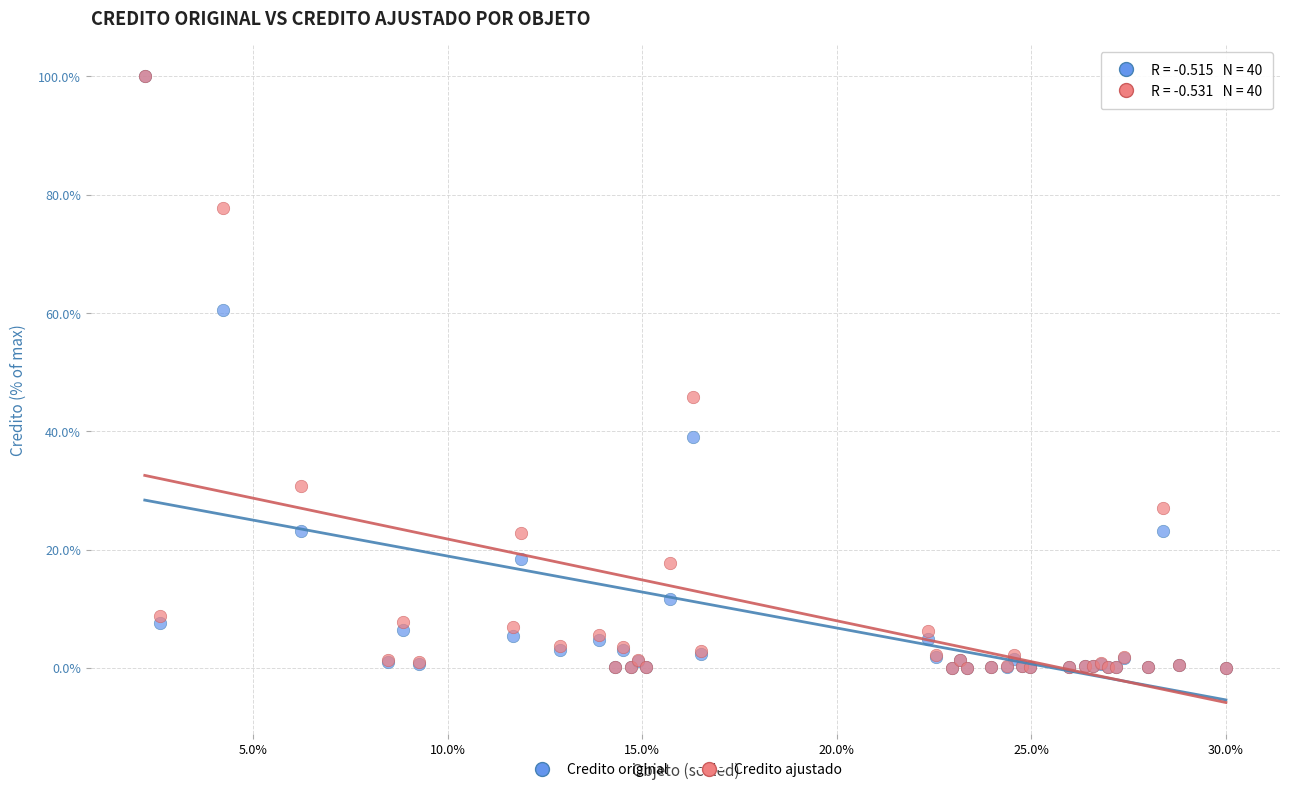

What are all the series names shown in the legend?

Credito original, Credito ajustado